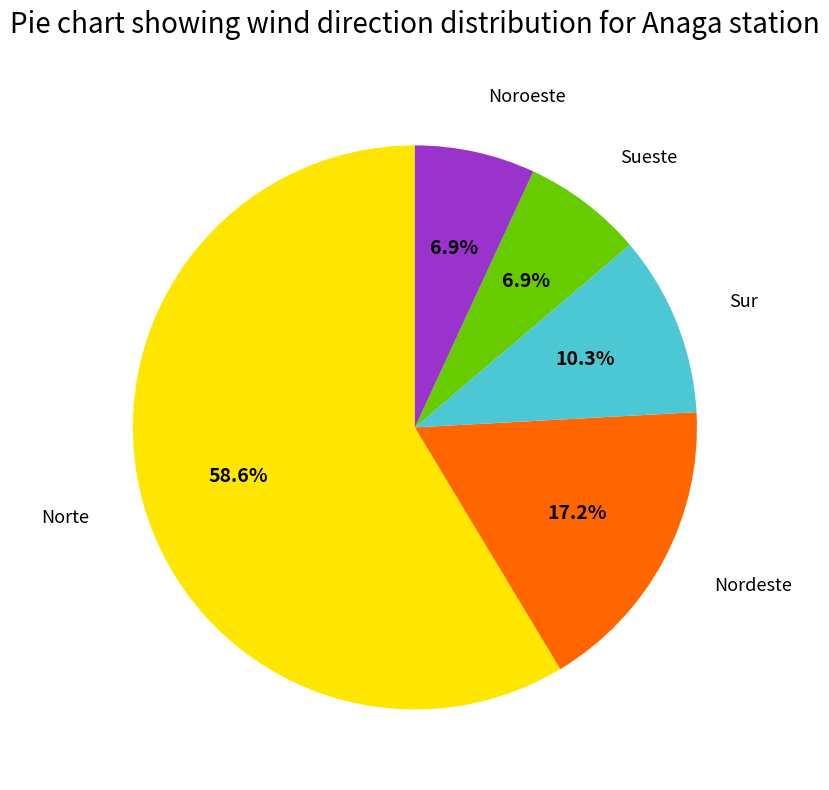

Is there a majority slice in this chart?

Yes